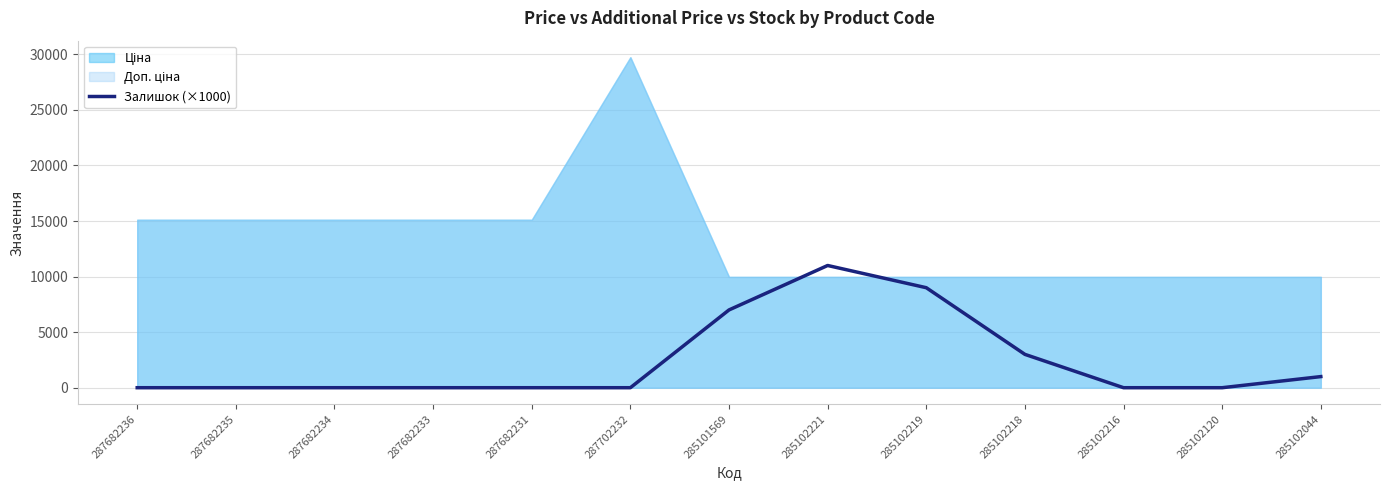

True or false: there are more than 2 points higher than both neighbors.

False